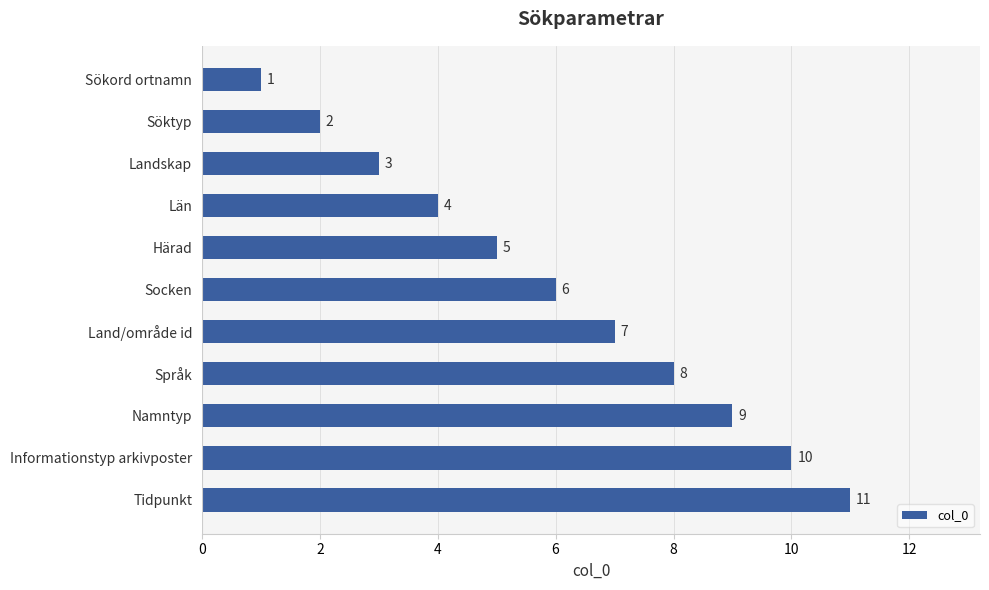

What is the sum of the values at Land/område id and Namntyp?

16